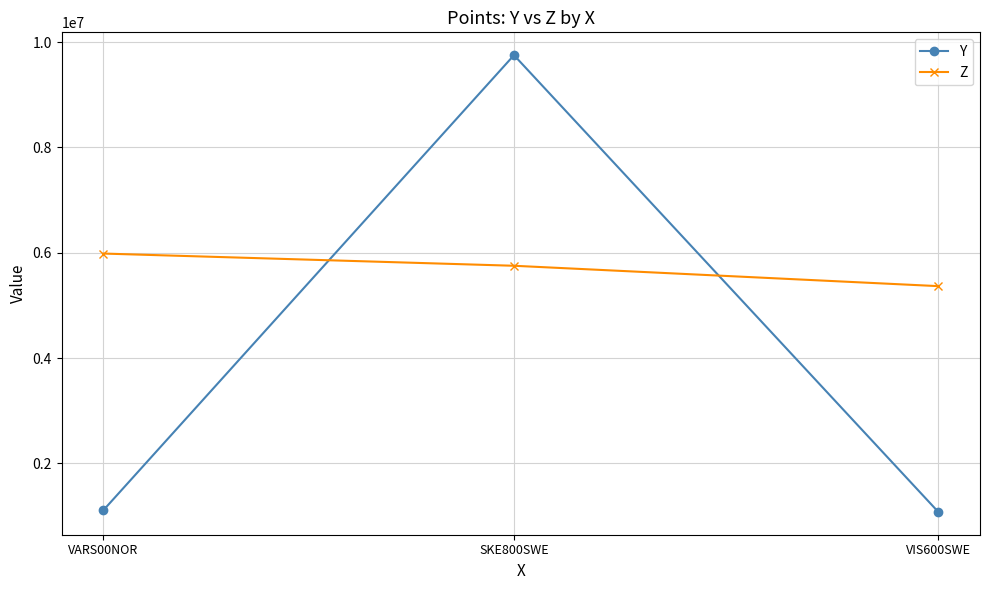

What is the minimum value for Z?

5365279.6